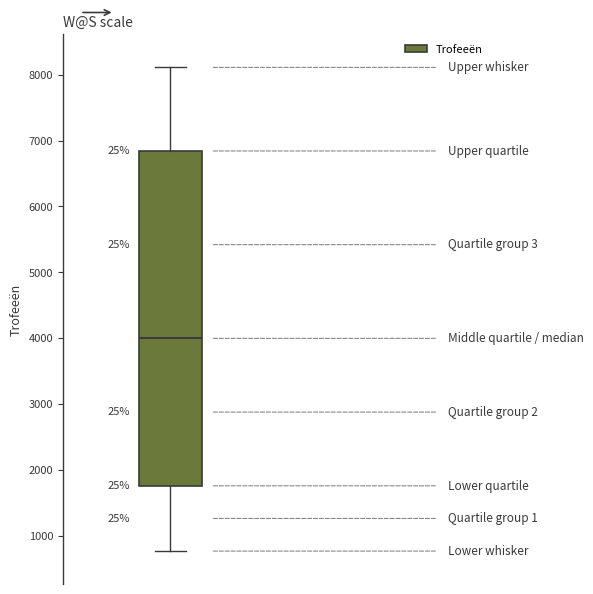

Transcribe this box plot: give where the median line is, the range the box spans, and where the two whiskers end, as read against the y-axis. The values are not printed on the chart, so give them approximately, as read against the axis.

median 4000, box 1800 to 6800, whiskers 800 to 8100